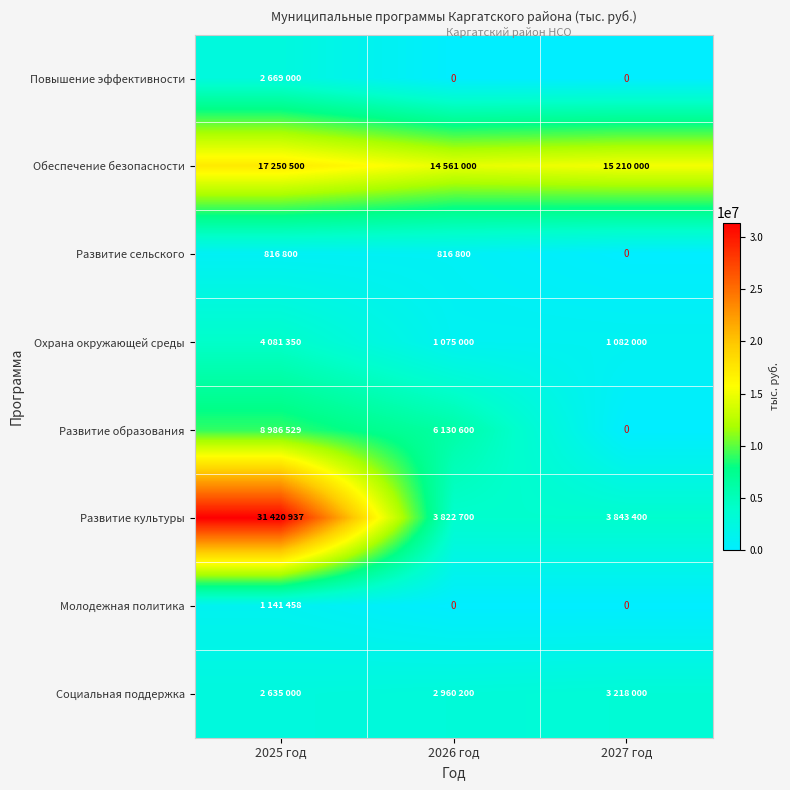

List the labels in order of Развитие культуры value, largest first.

2025 год, 2027 год, 2026 год